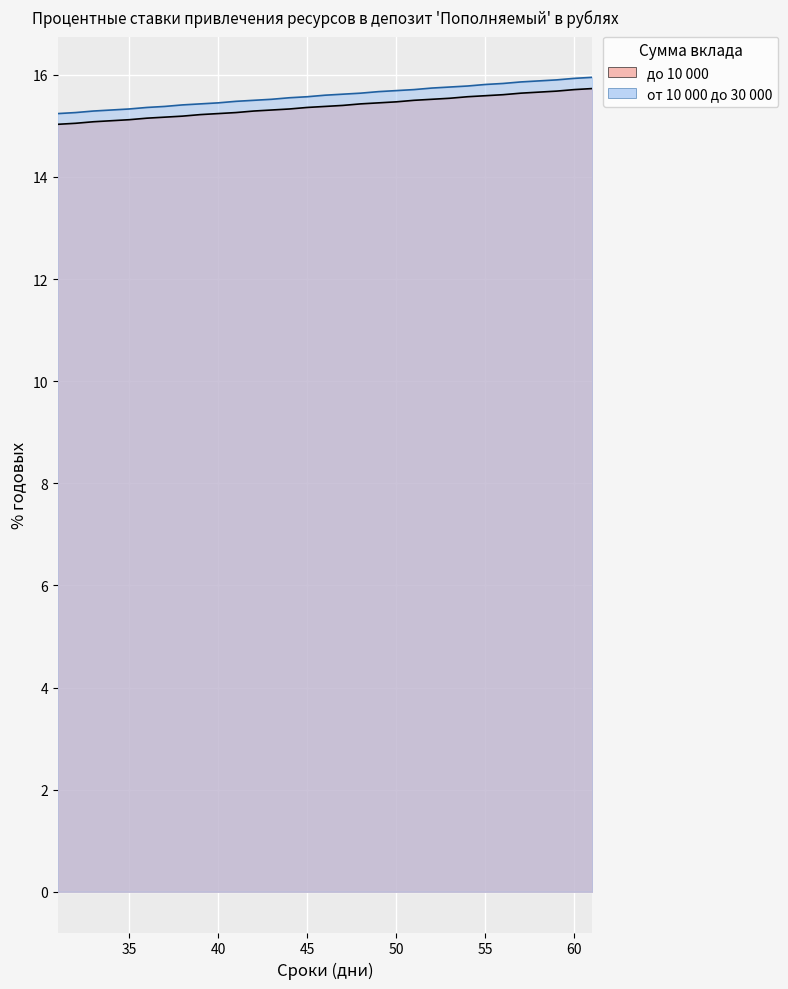

Between 40 and 53, which series saw the biggest shift?

от 10 000 до 30 000